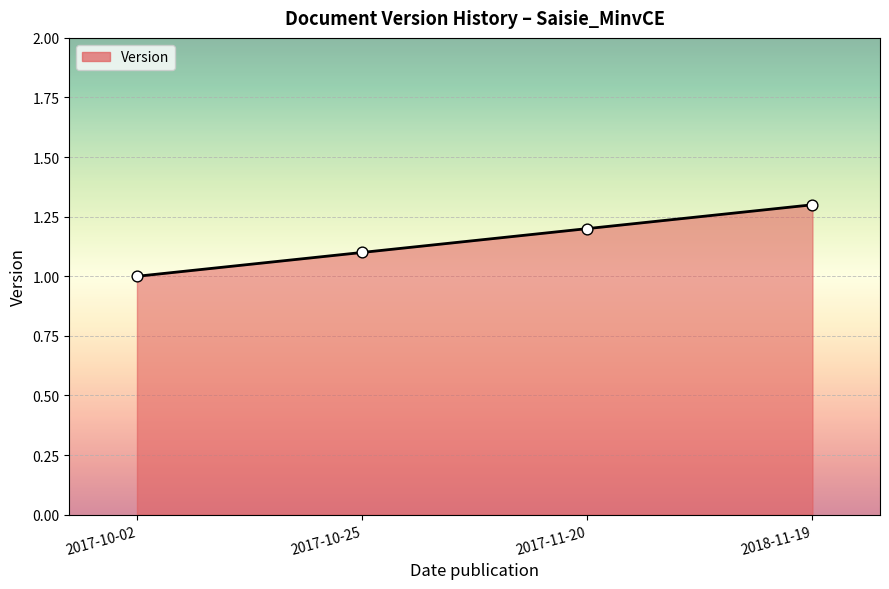

Approximately how many times larger is the value at 2018-11-19 compared to 2017-10-02?

1.3